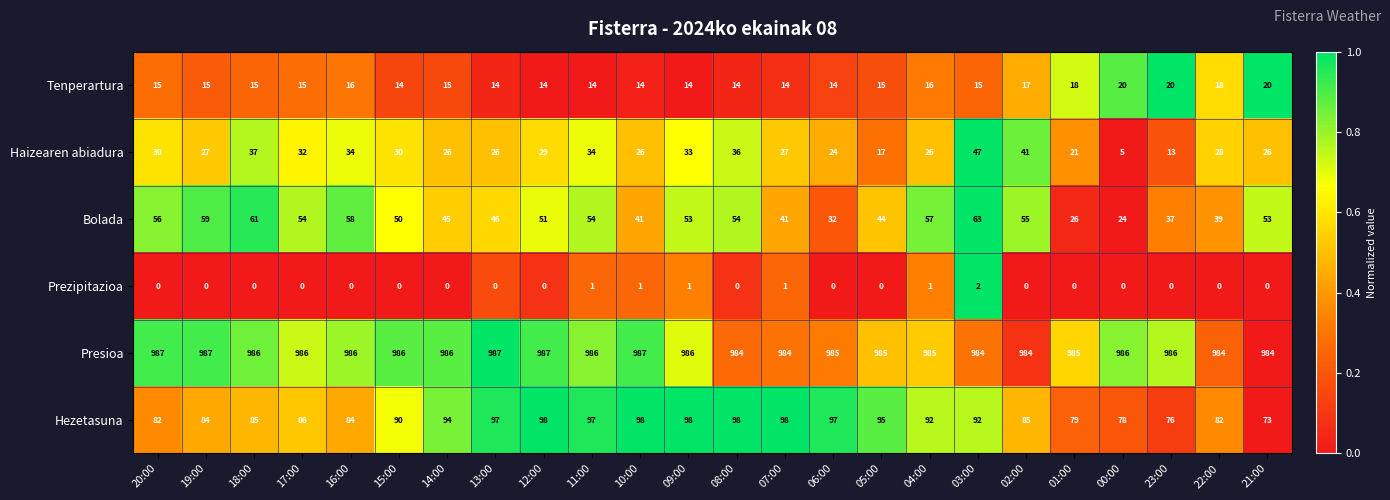

Where does the Presioa series first go above 986?

20:00